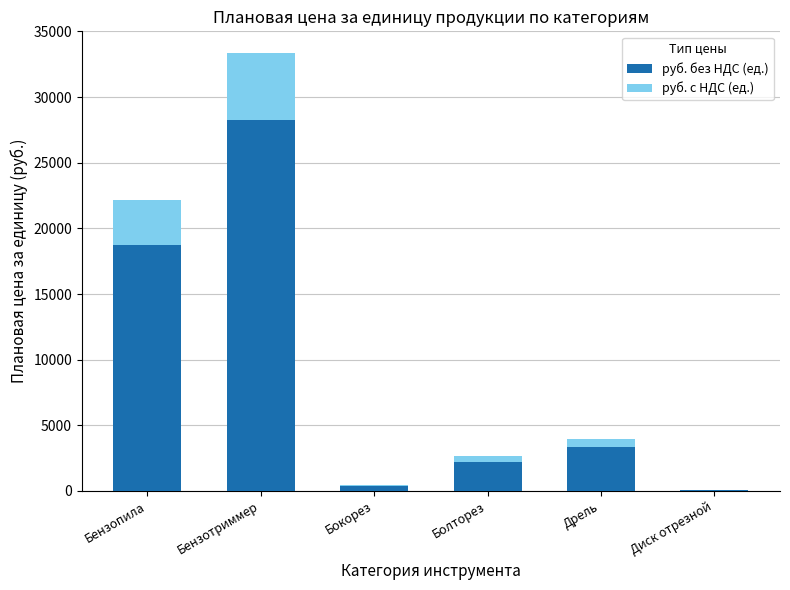

What is the sum of all руб. без НДС (ед.) values?

53081.3